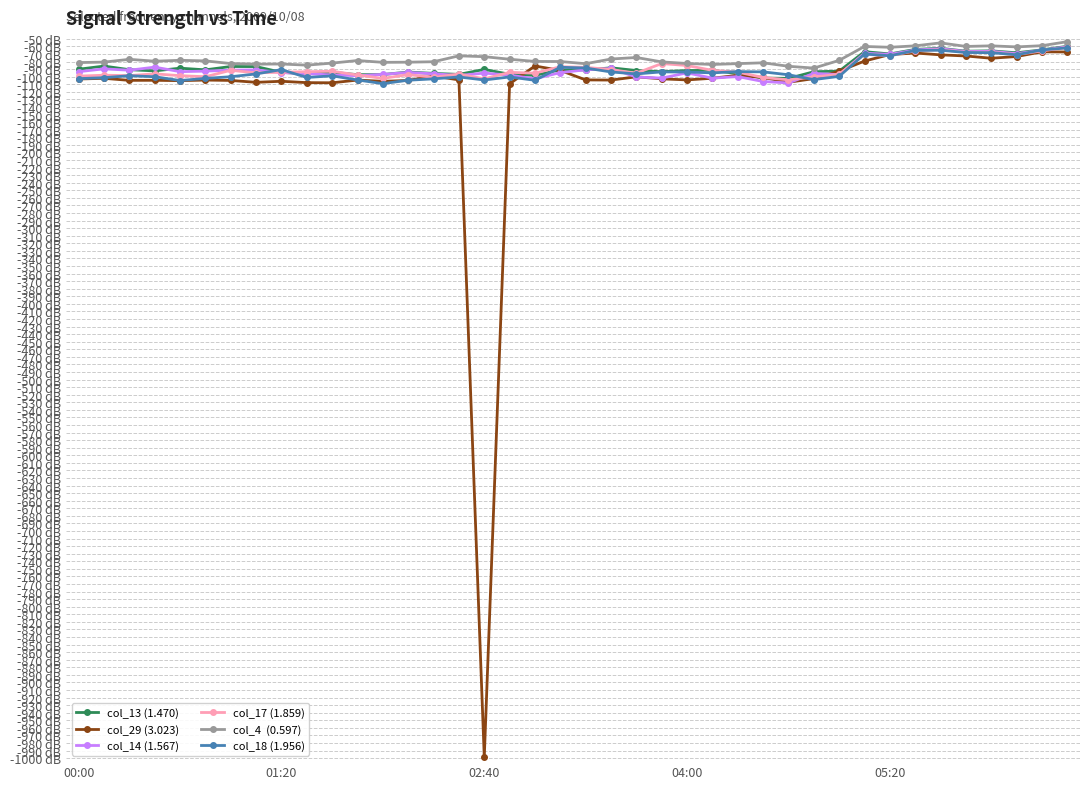

Does the chart have visible grid lines?

Yes